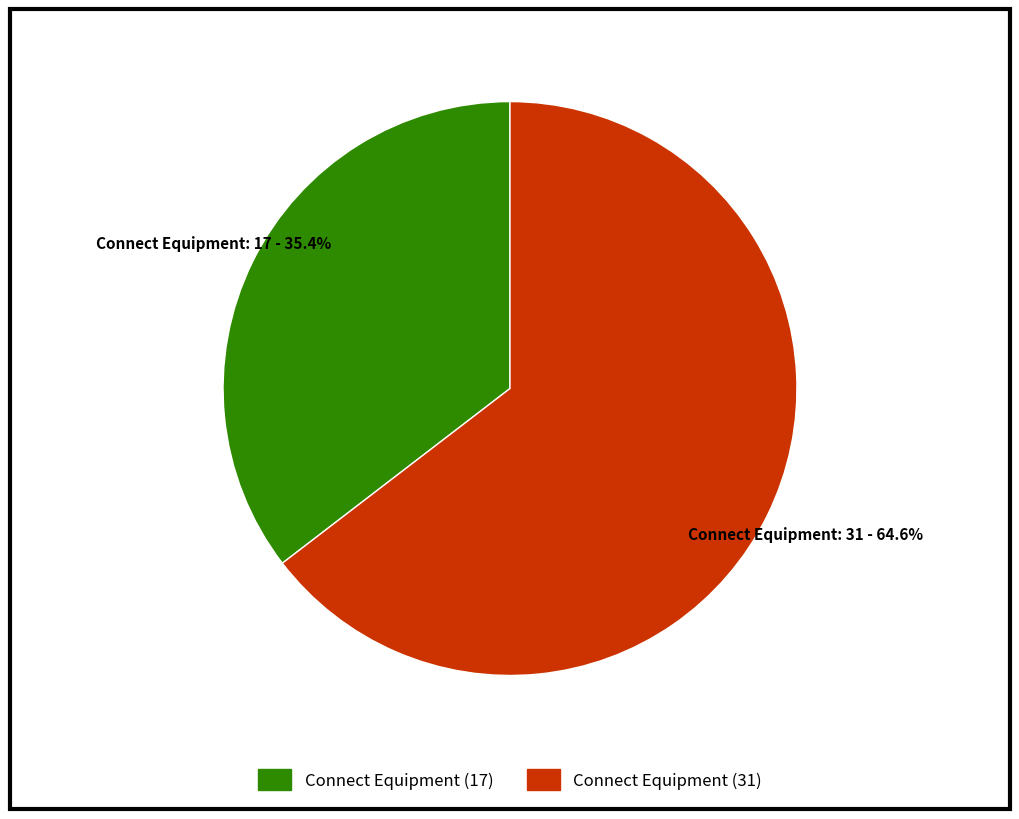

Is there a majority slice in this chart?

Yes